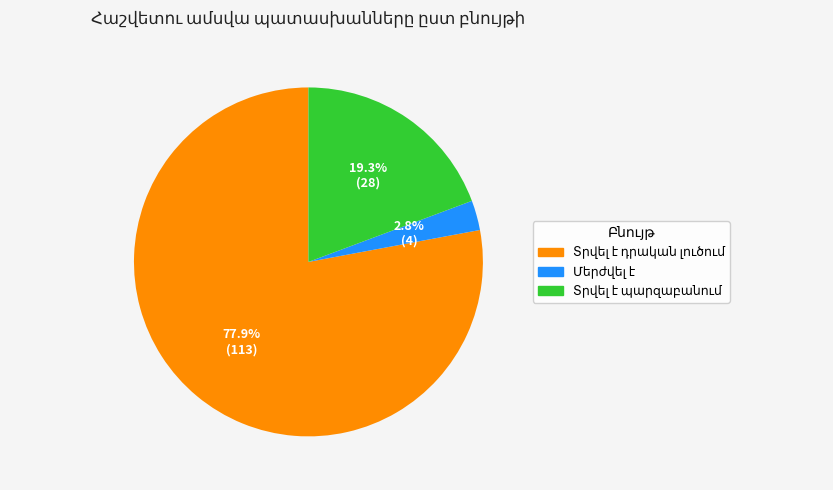

Is there a majority slice in this chart?

Yes